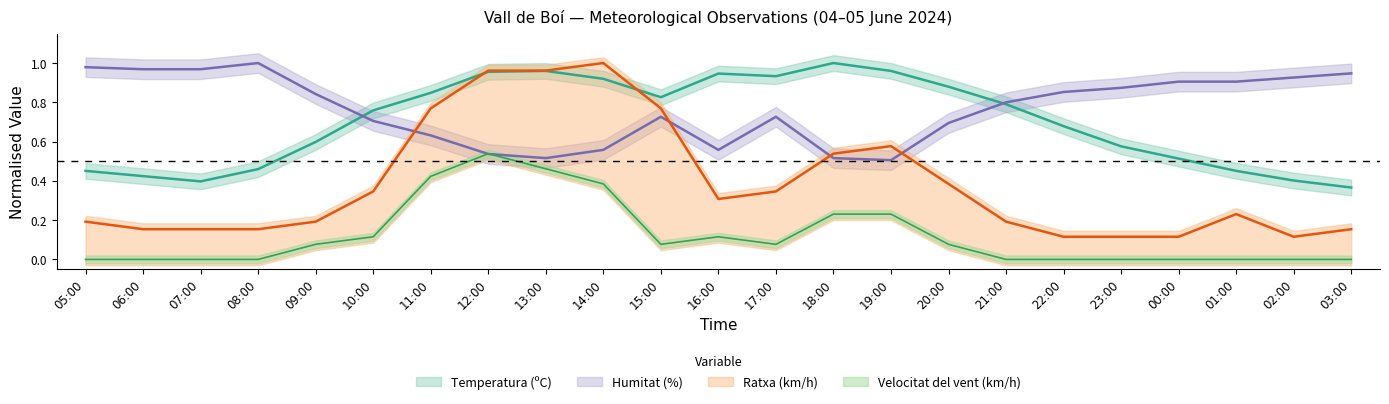

What is the label of the 17th point from the left?

21:00